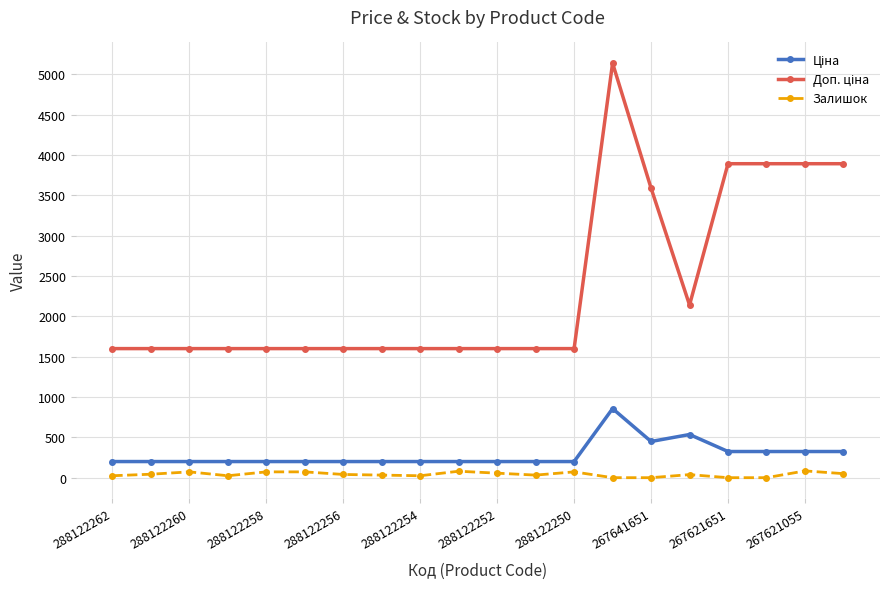

Is this an area chart (filled region under the line)?

No